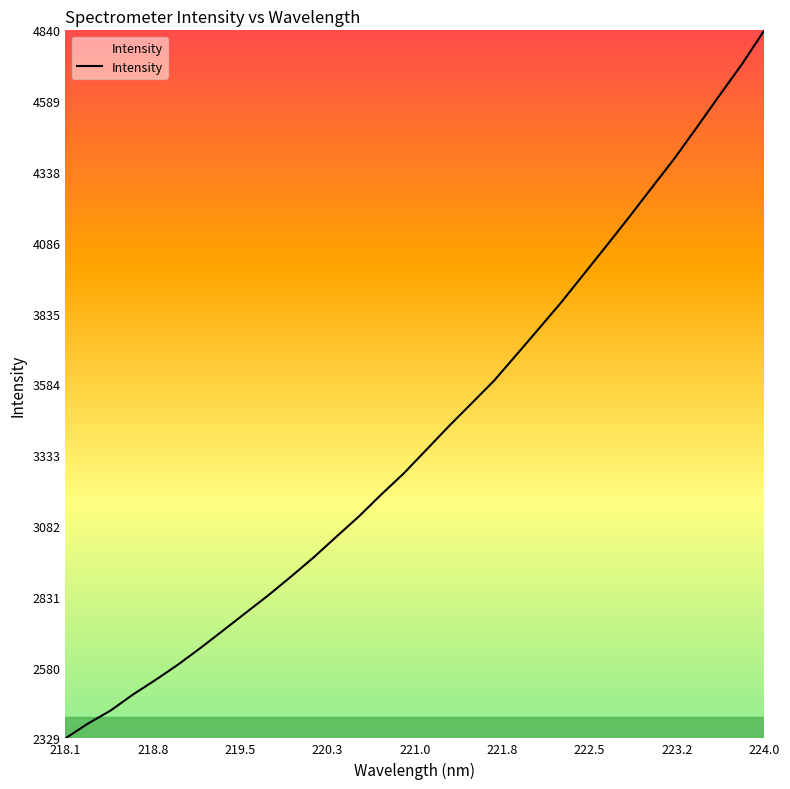

What is the difference between the maximum and minimum values?

2511.2